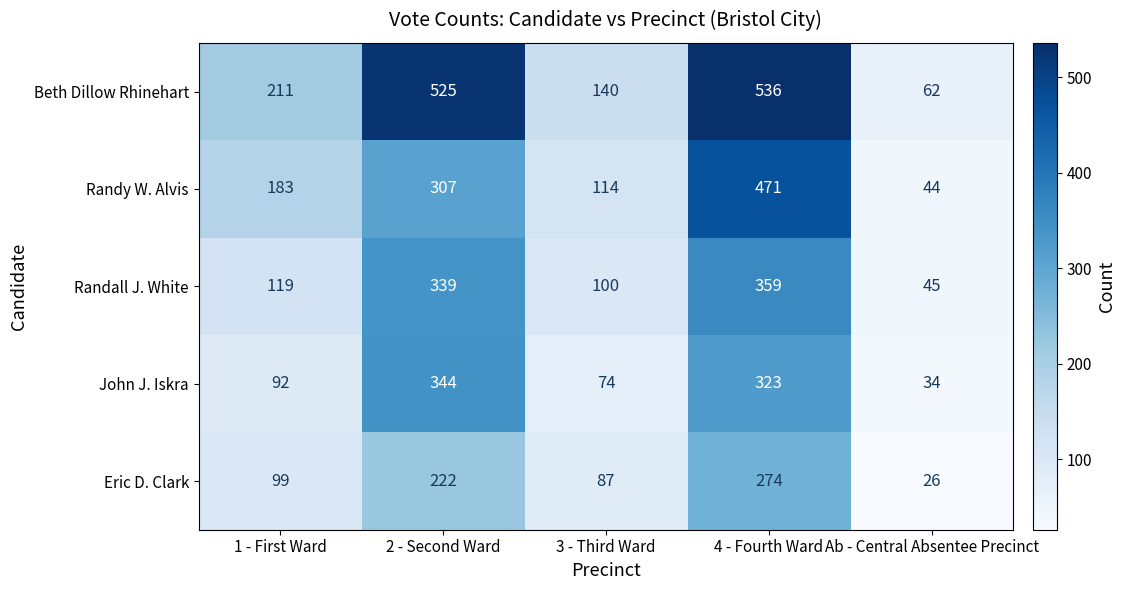

What is the average value of the Randy W. Alvis series?

224